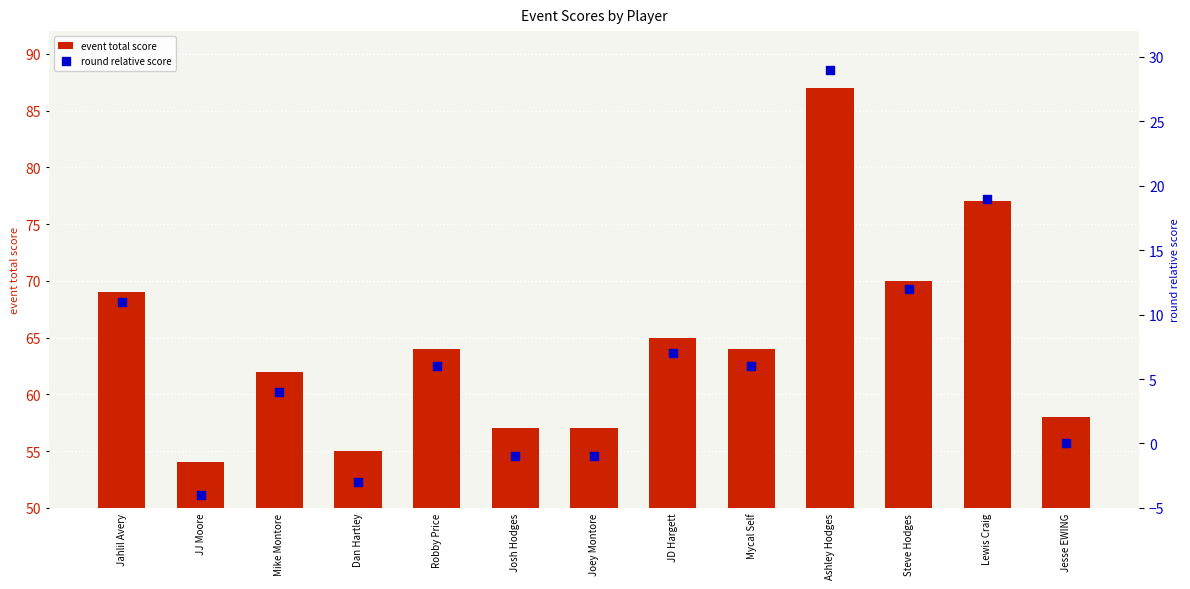

At which category is the sum across all series the highest?

Ashley Hodges